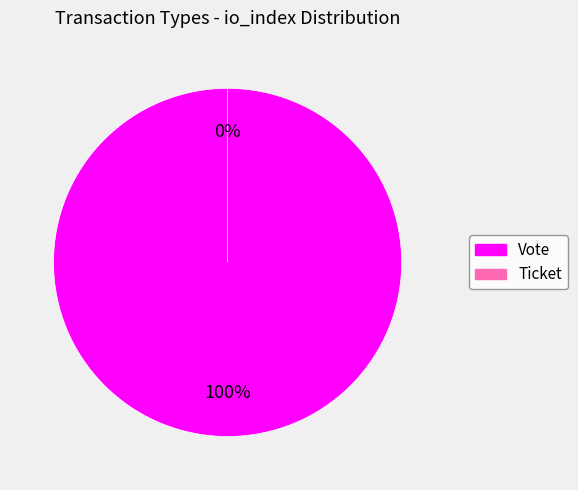

Is it true that Ticket is 0% of the pie?

True